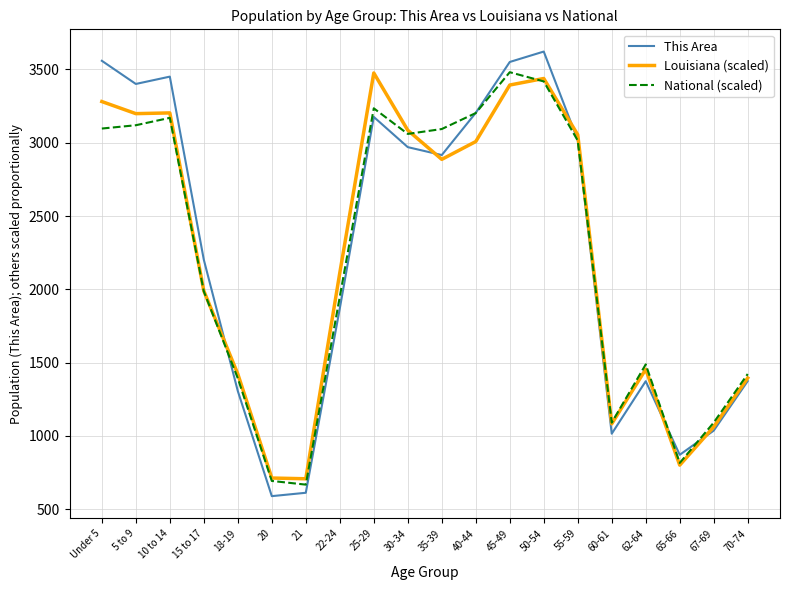

What is the greatest value displayed?

3622.0